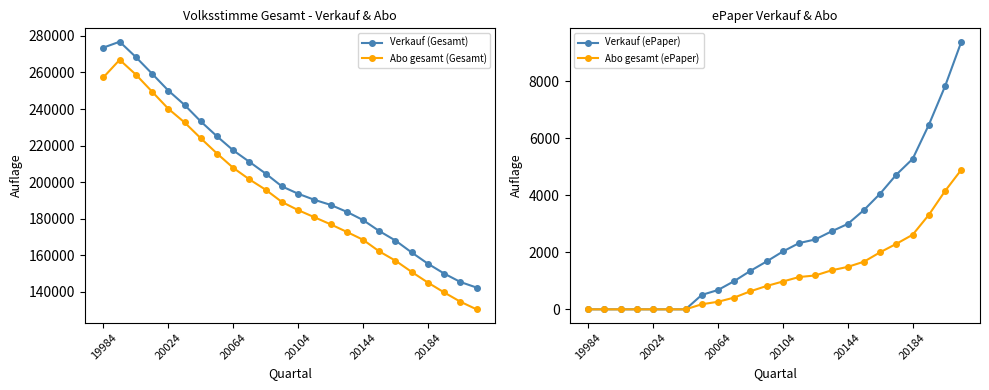

True or false: Verkauf (Gesamt) and Abo gesamt (Gesamt) cross at least once.

False